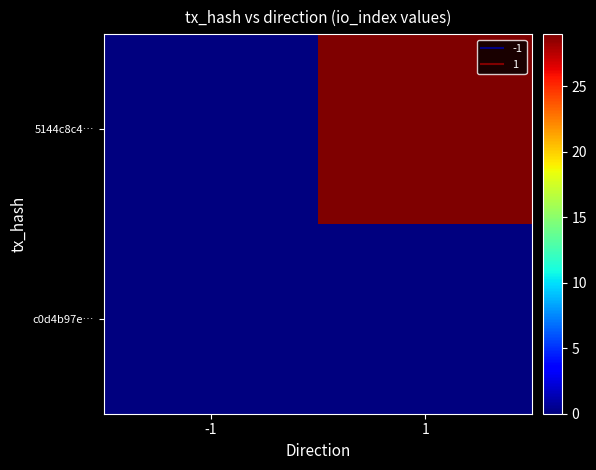

Which series has the largest range (max minus min)?

5144c8c4…